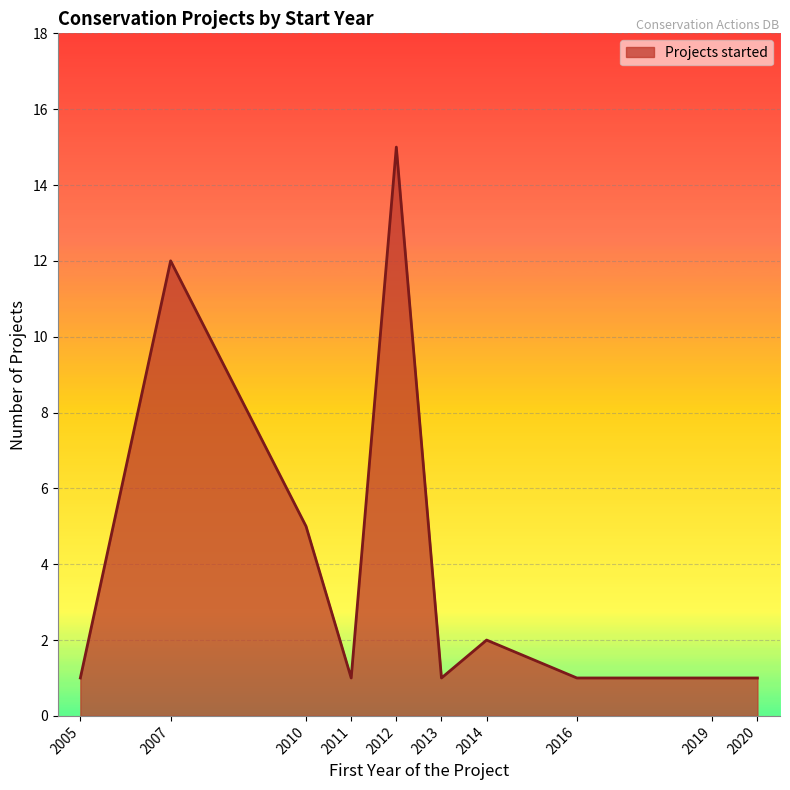

What is the ratio of the value at 2010 to the value at 2016?

5.0